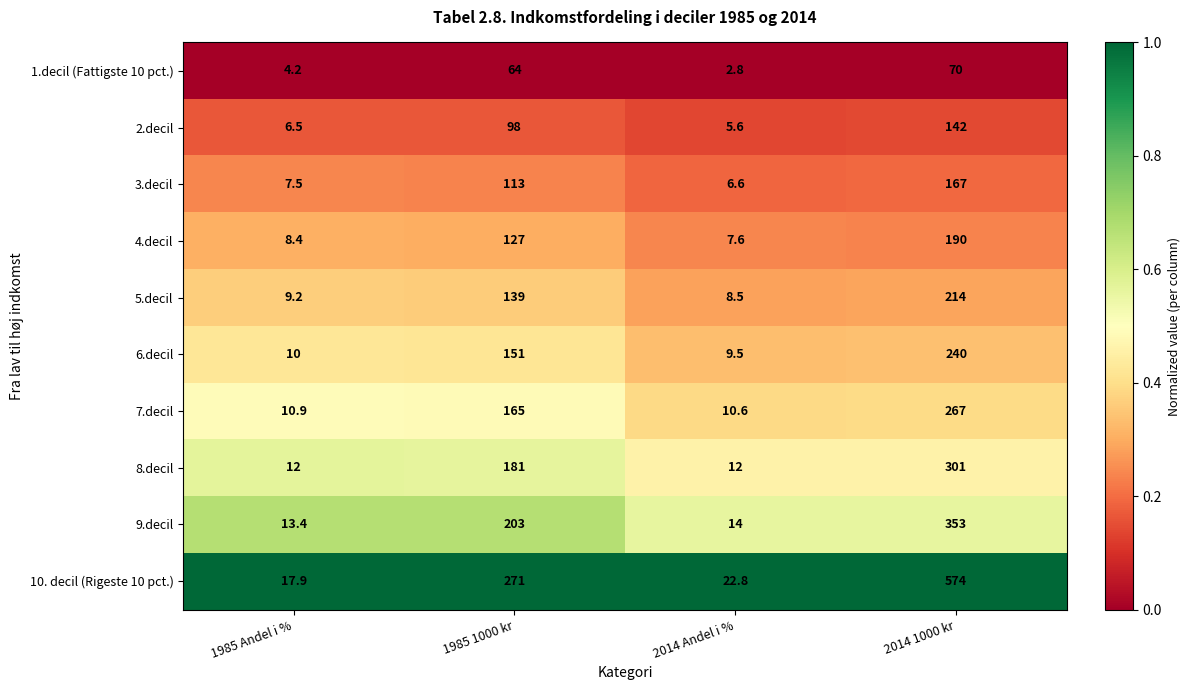

How many series are shown in this chart?

10